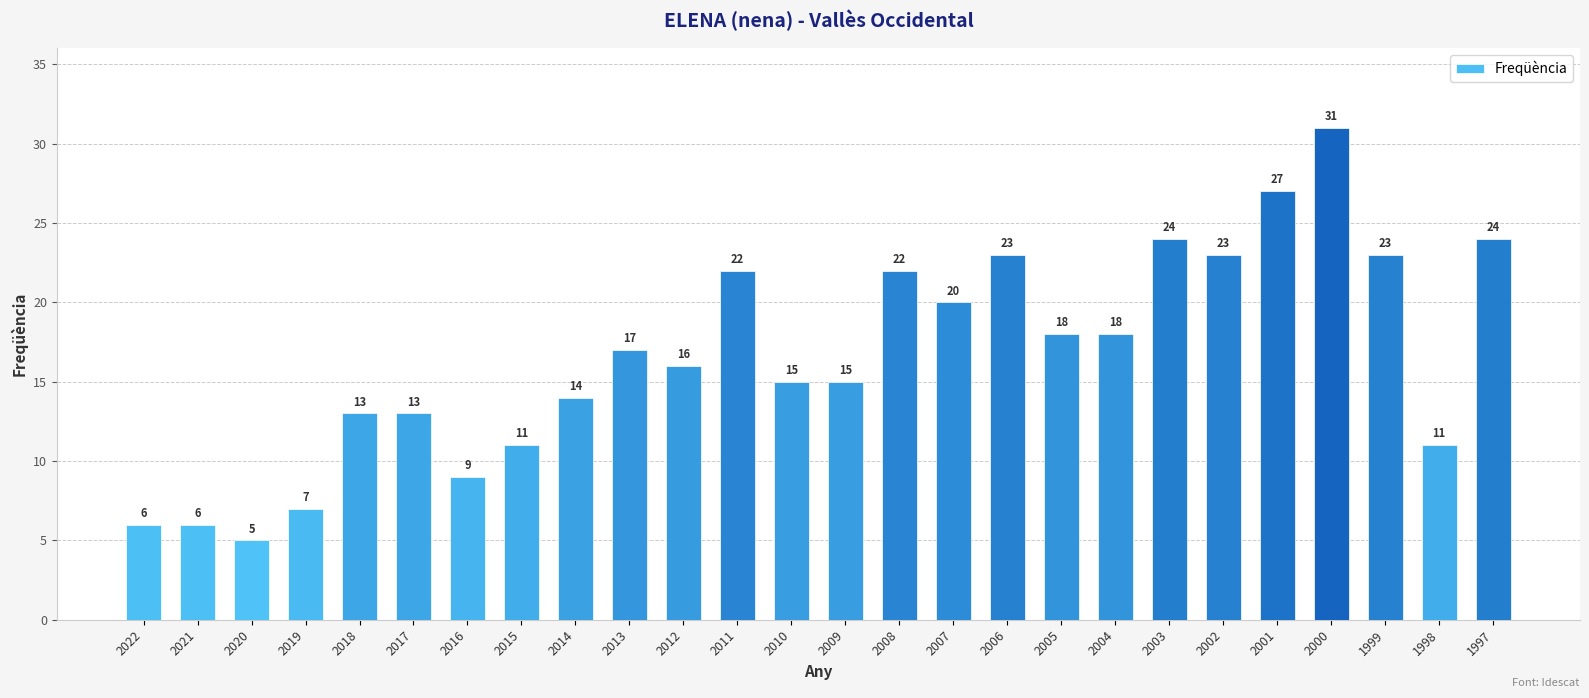

What is the smallest value displayed?

5